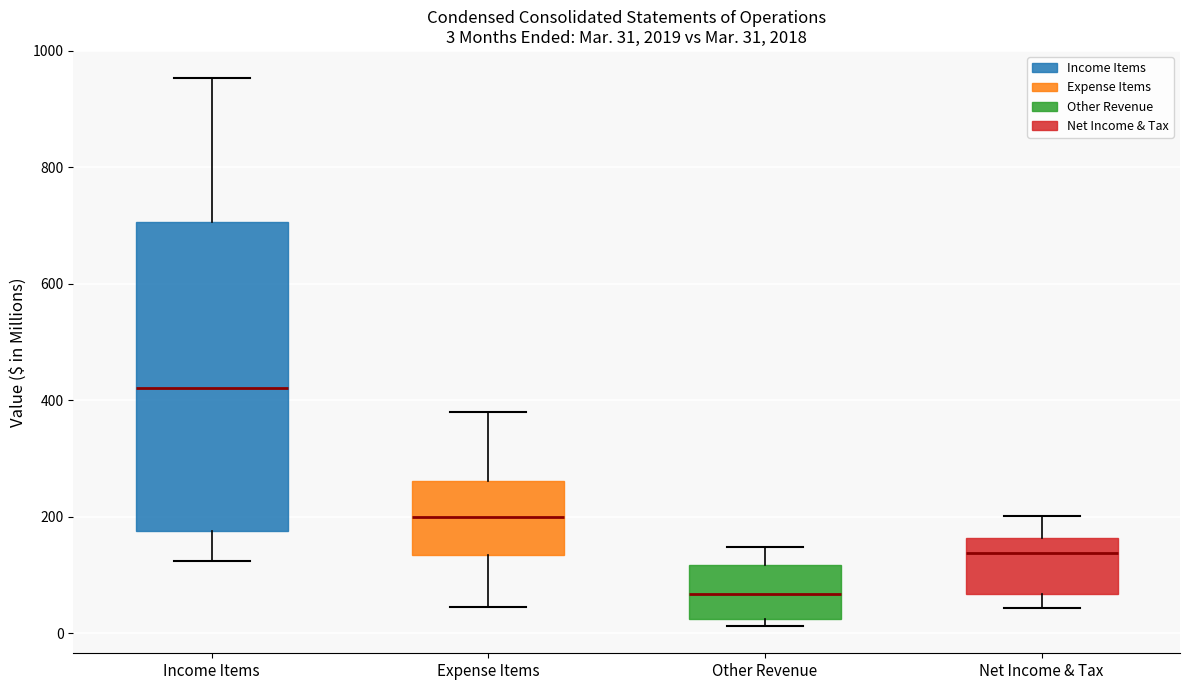

Which box has the highest median line?

Income Items